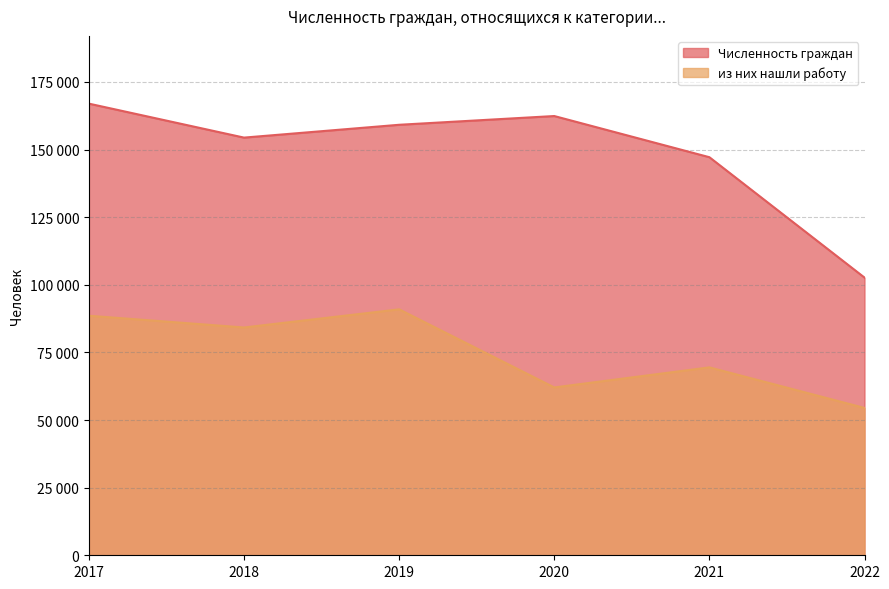

Is the value of Численность граждан at 2022 greater than the value of из них нашли работу at 2018?

Yes